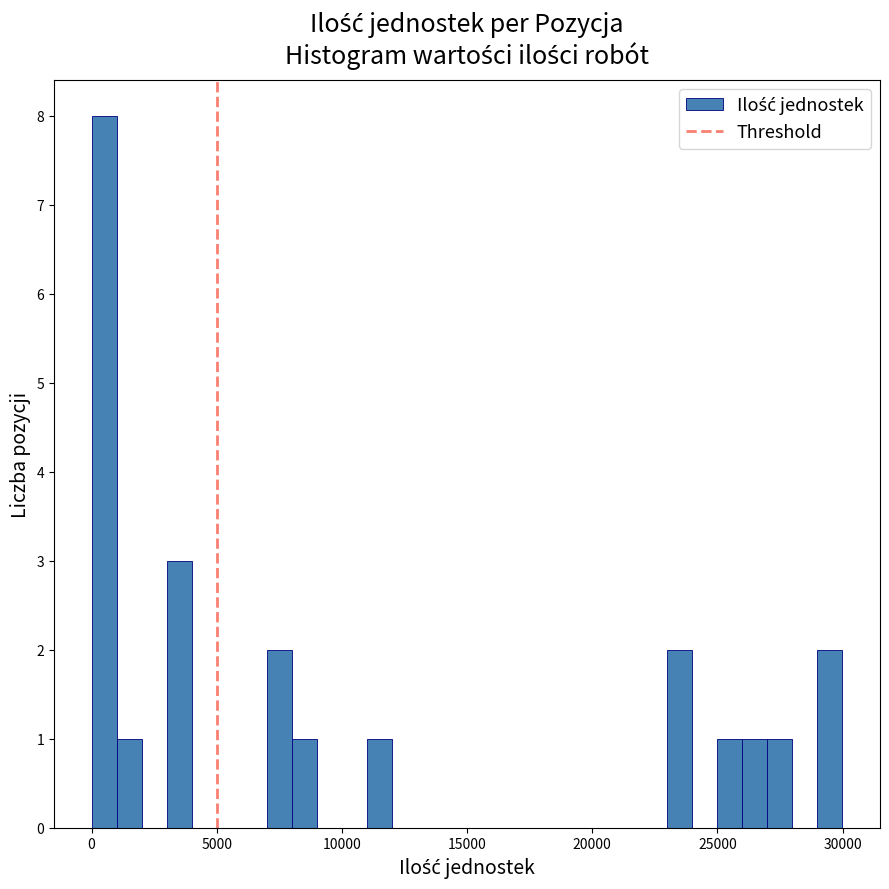

Around what value on the x-axis is the tallest bar? Give the approximate position of its centre, as read against the axis.

500